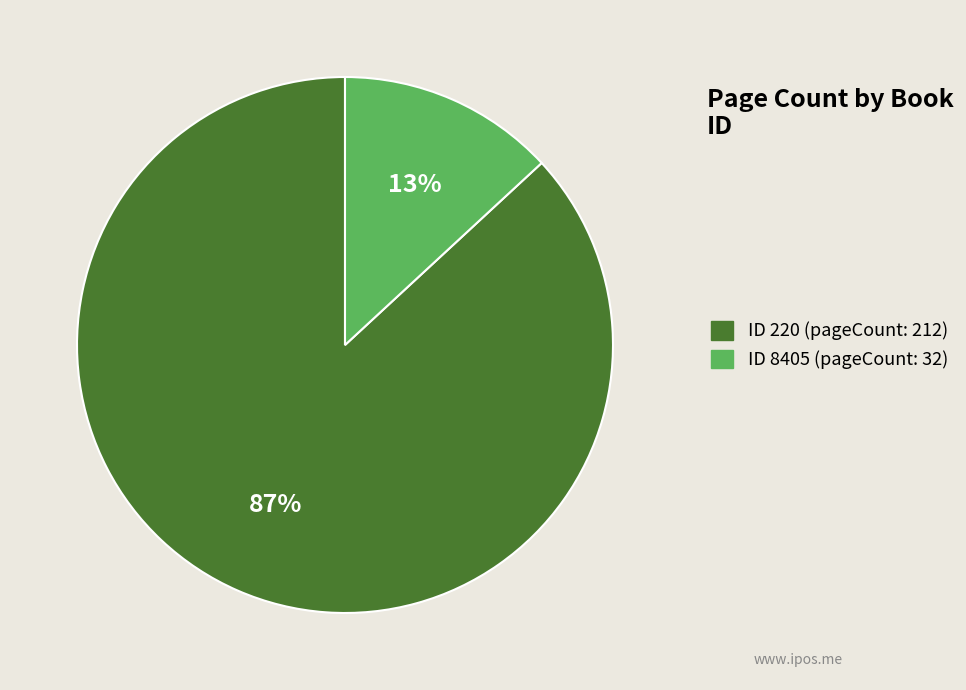

Does any single category account for the majority?

Yes